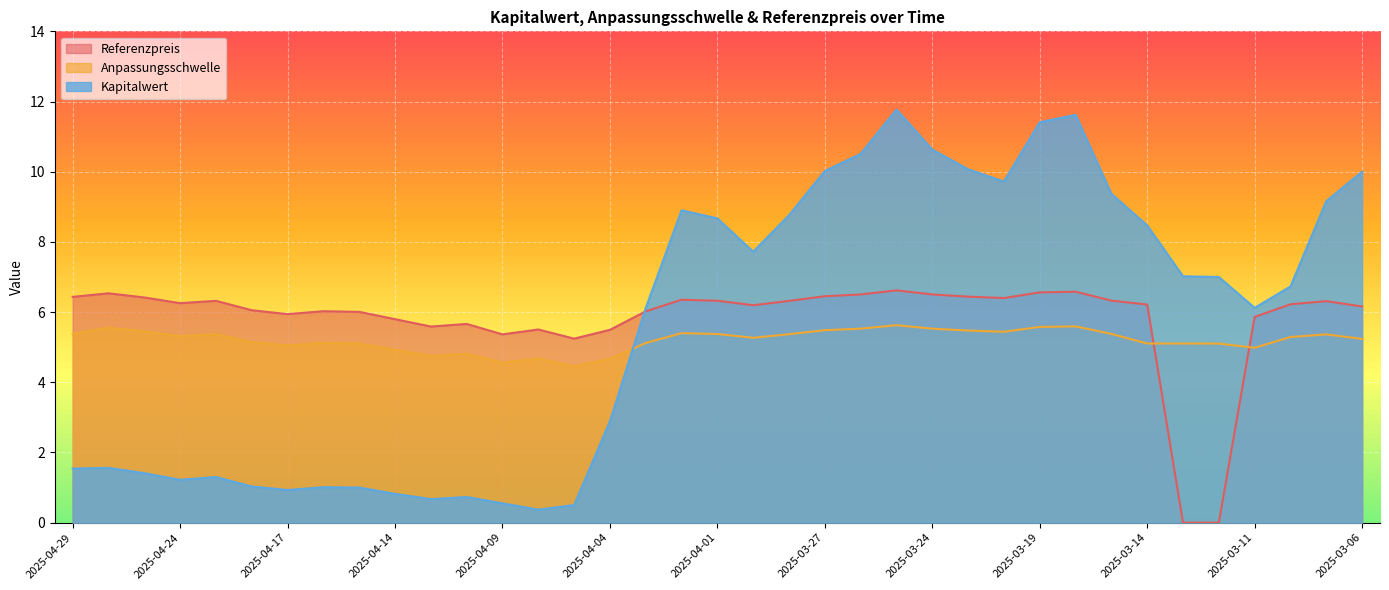

What is the total value across all series at 2025-03-24?

22.7